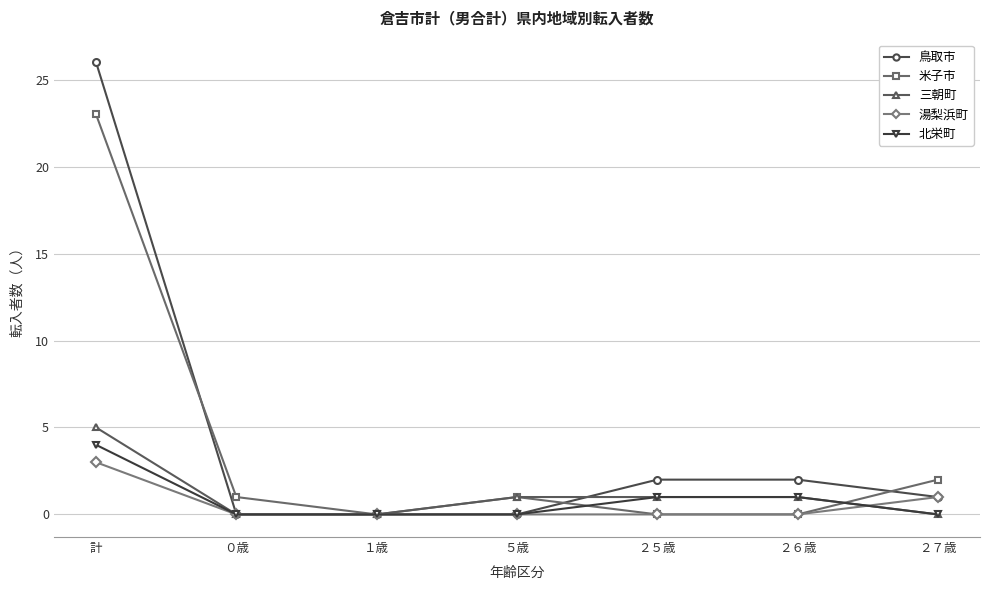

At which label is 湯梨浜町 closest to 1?

２７歳